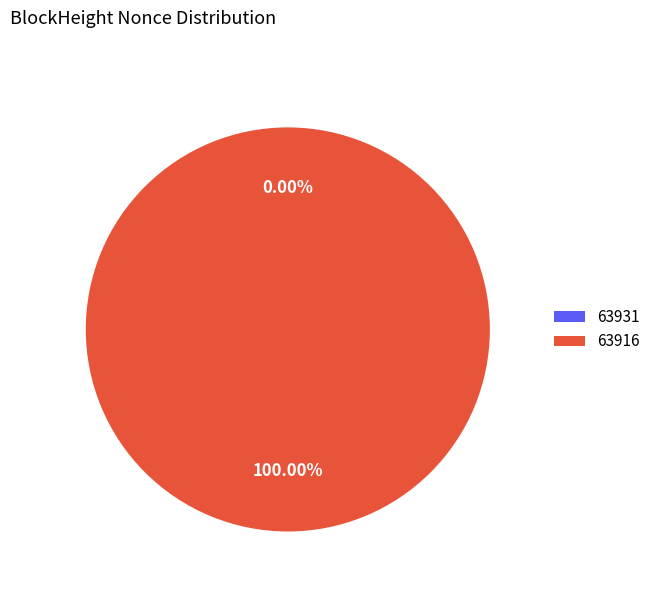

To the nearest percent, what is the difference between the largest and smallest slice percentages?

100%